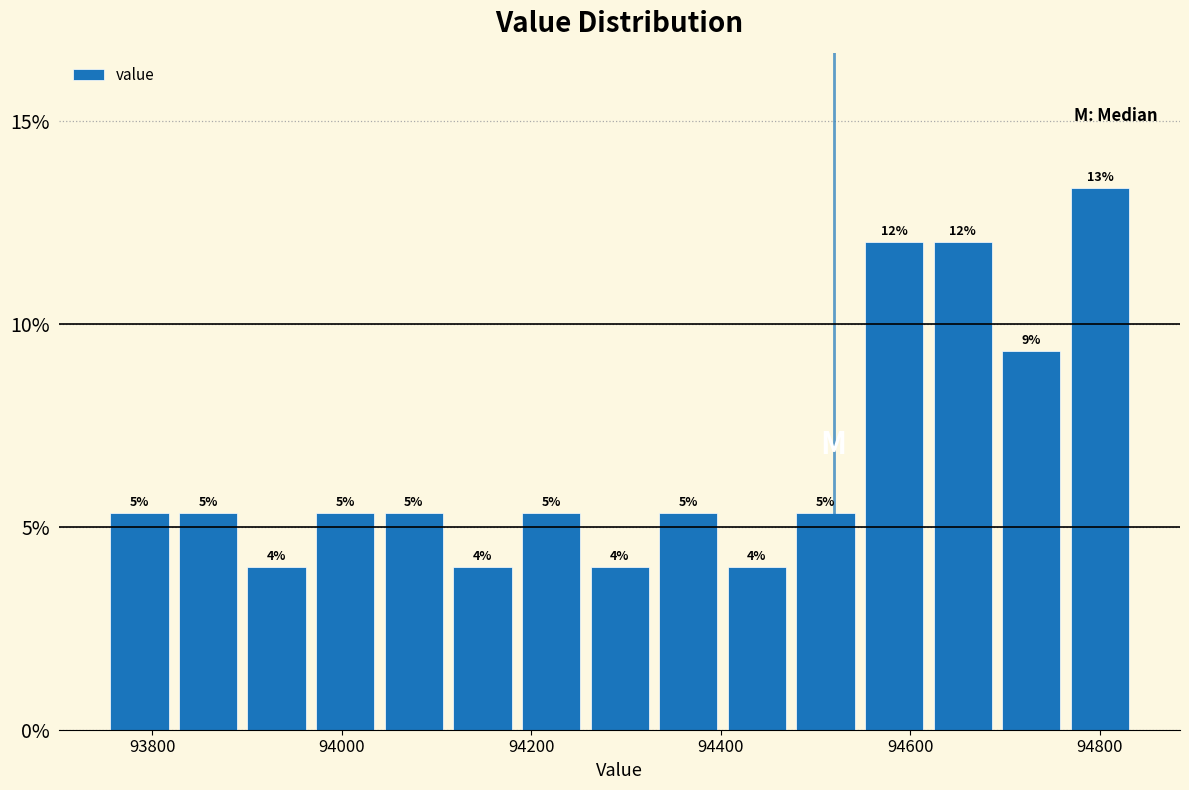

Read against the x-axis, roughly where is the centre of the tallest bar?

94800